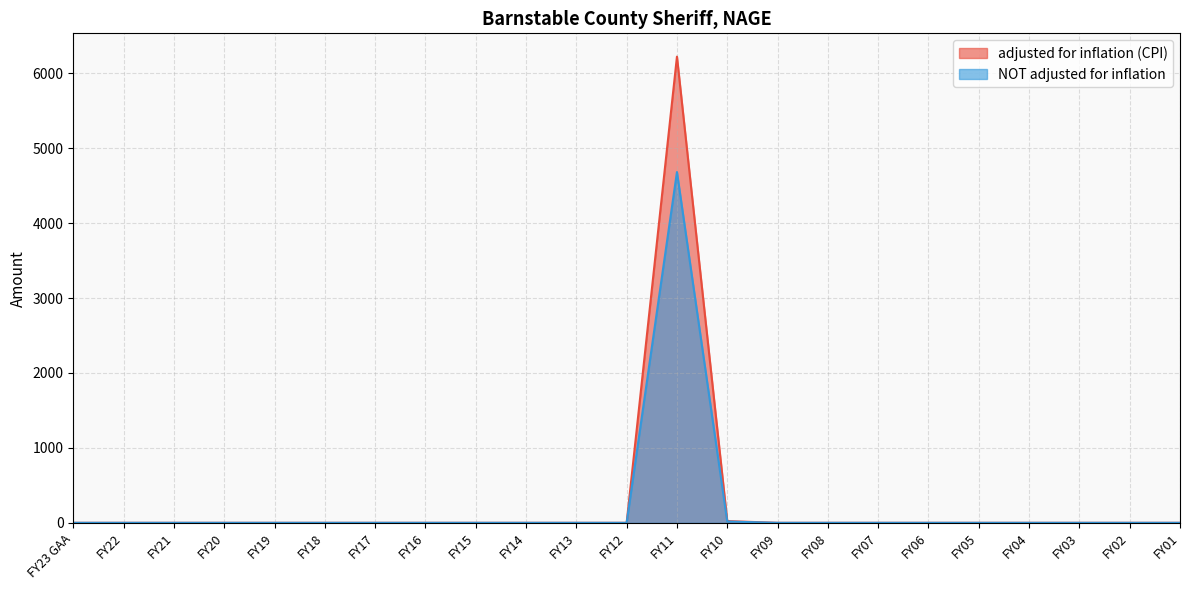

At which label does adjusted for inflation (CPI) reach its minimum?

FY23 GAA